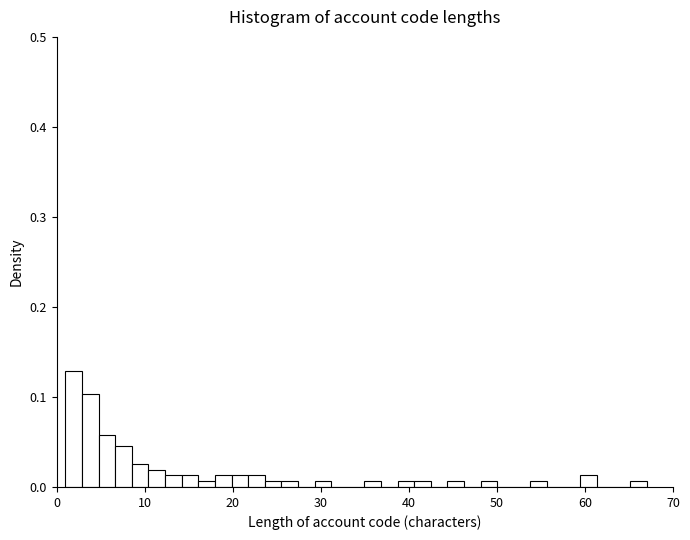

Around what value on the x-axis is the tallest bar? Give the approximate position of its centre, as read against the axis.

2